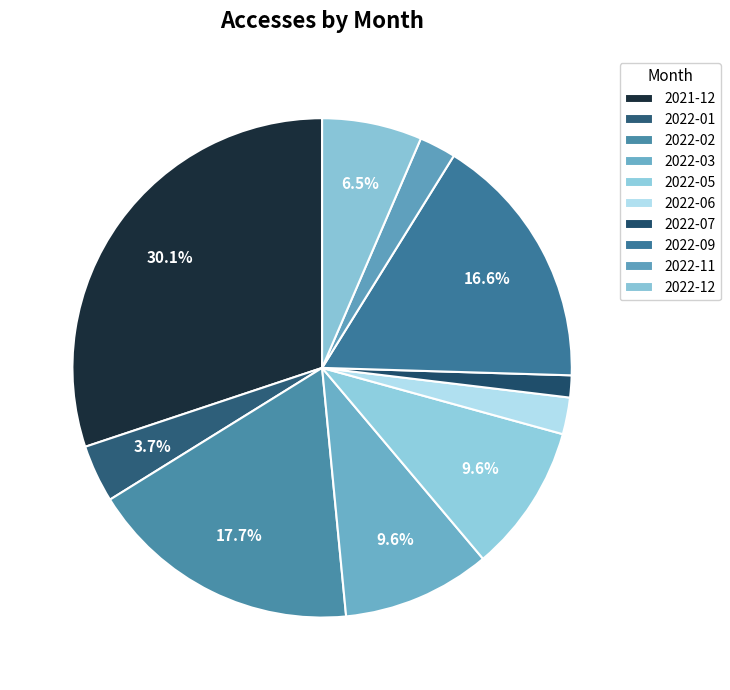

What is the ratio of the value at 2022-09 to the value at 2022-12?

2.6